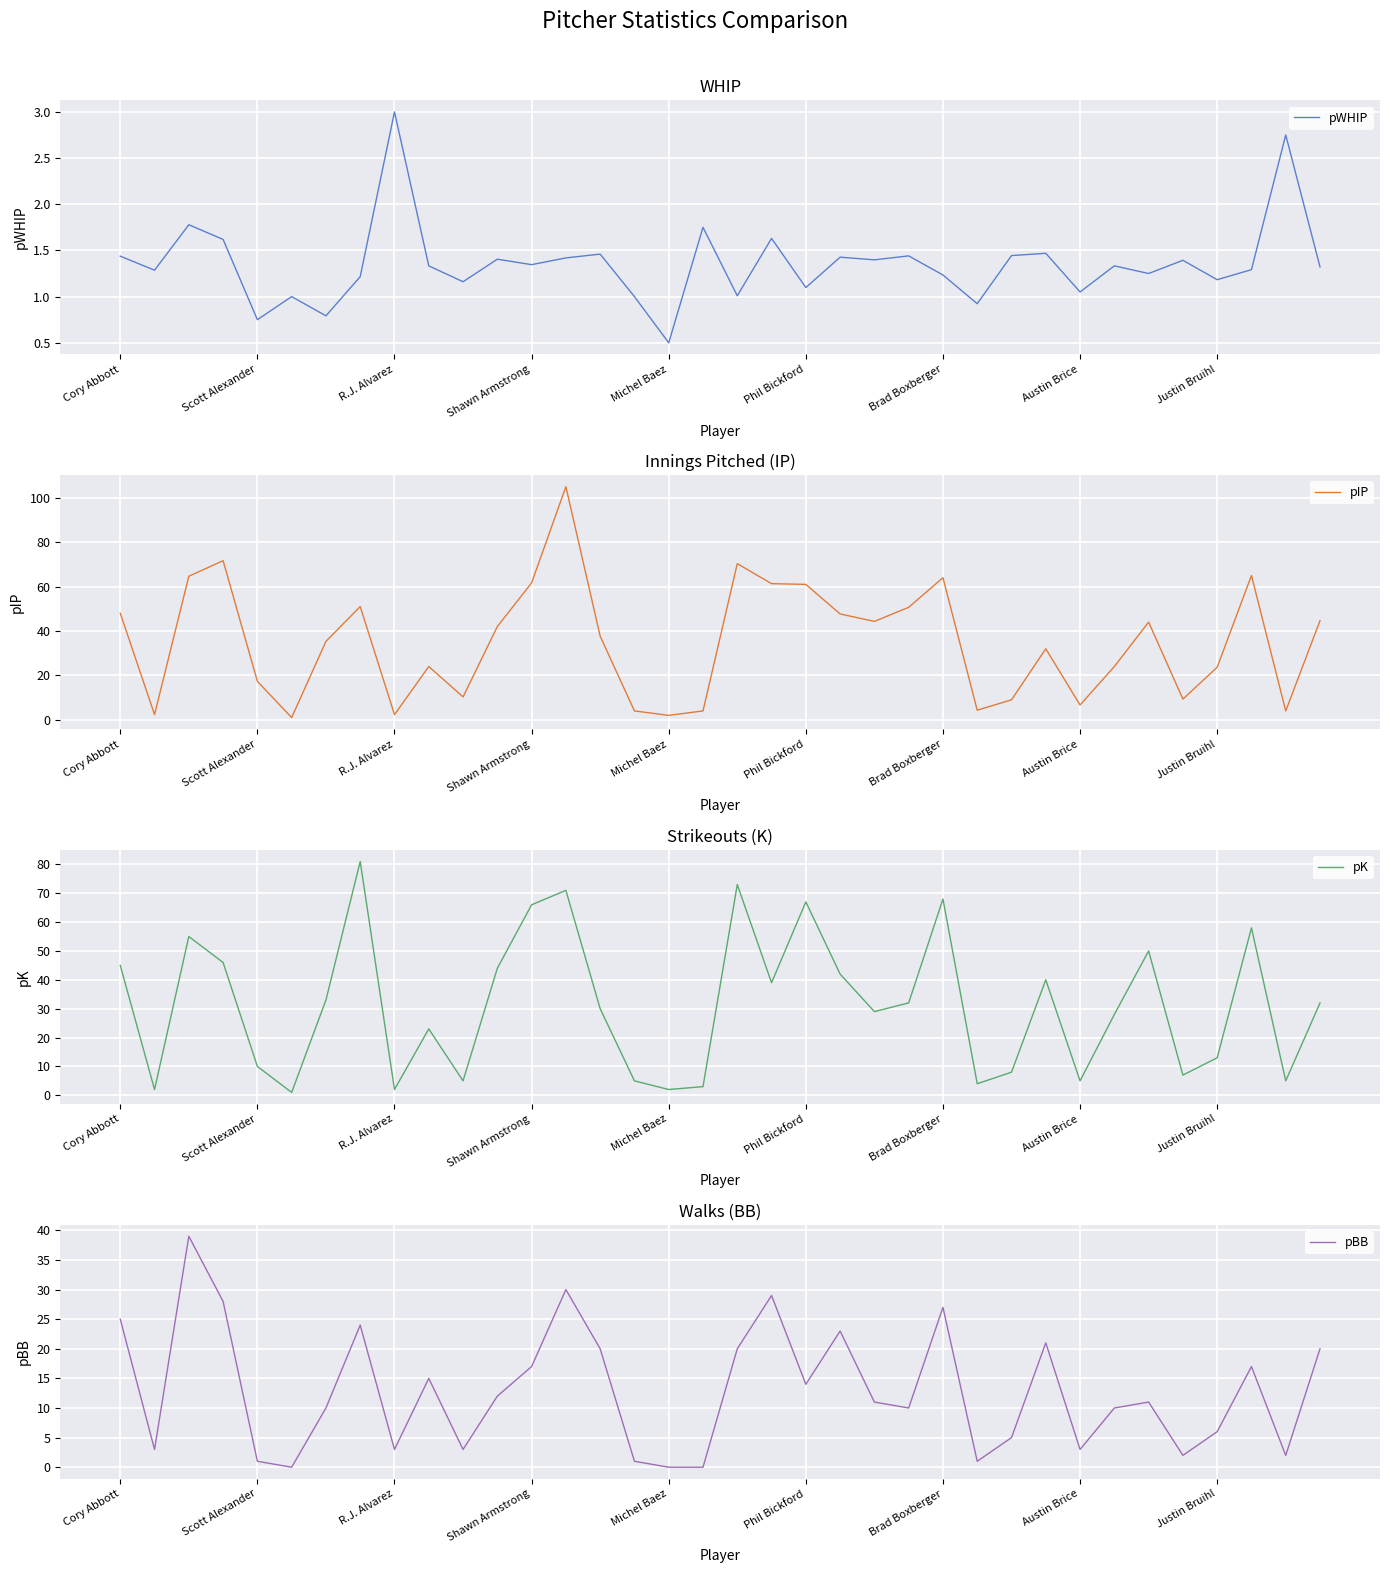

Is it true that pWHIP equals 0.4 at 21?

False